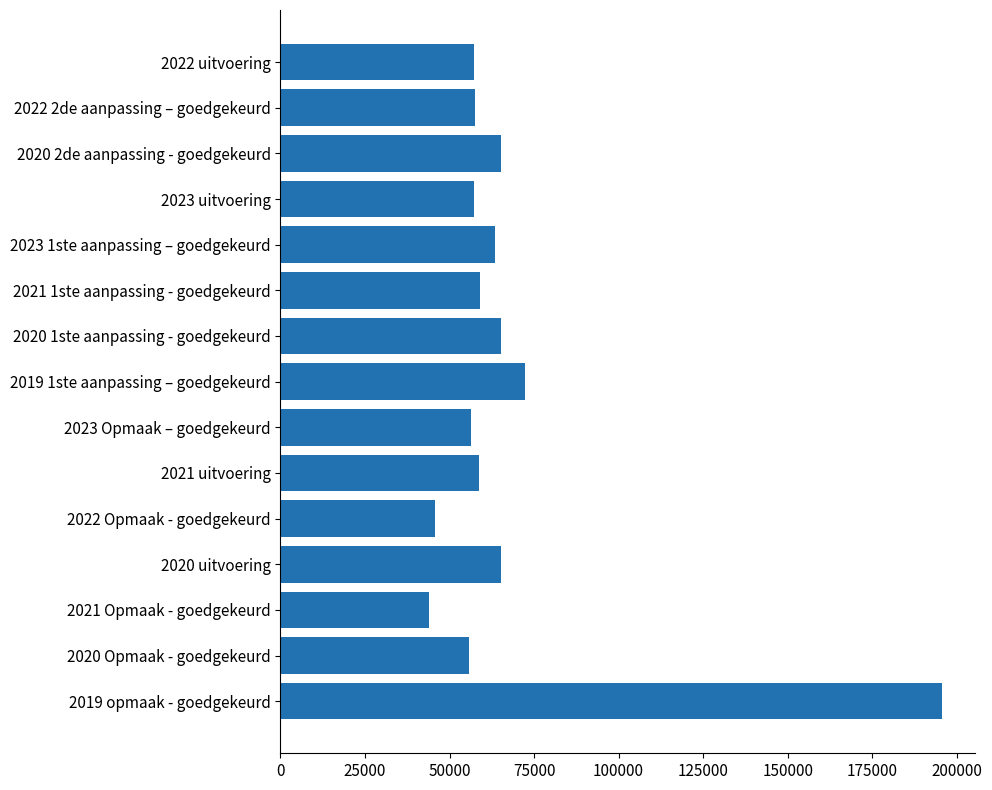

What is the maximum value shown in the chart?

195664